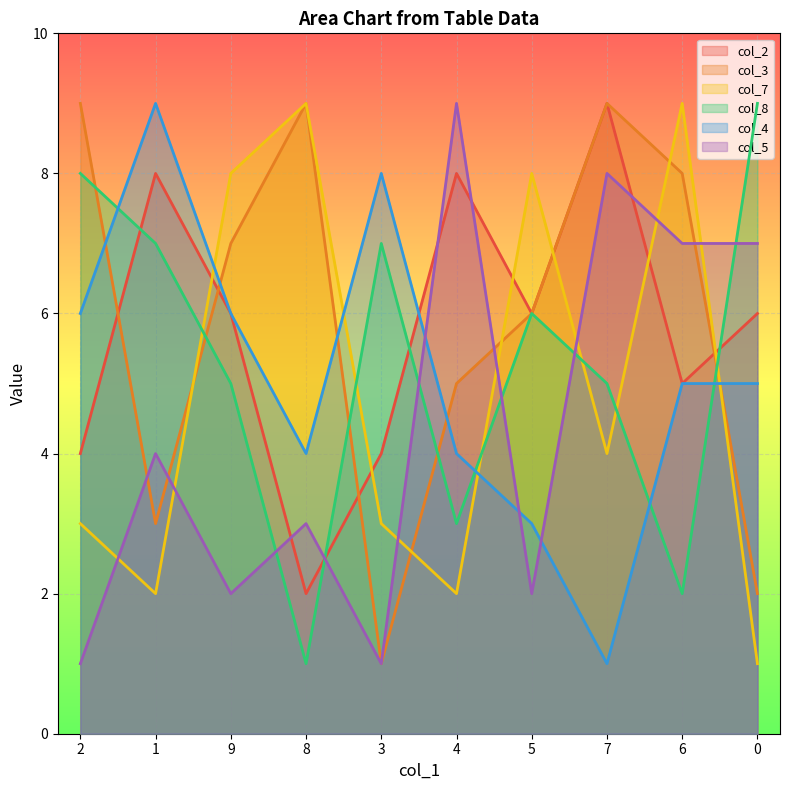

Which series ends up on top after the final intersection of col_5 and col_7?

col_5